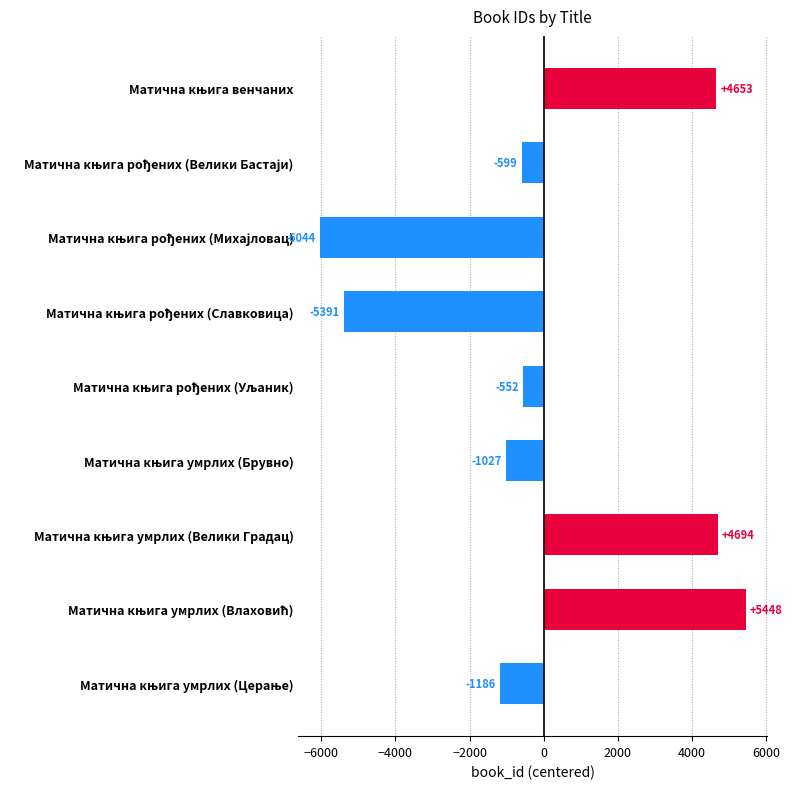

What is the value of the 7th bar from the top?

4694.4